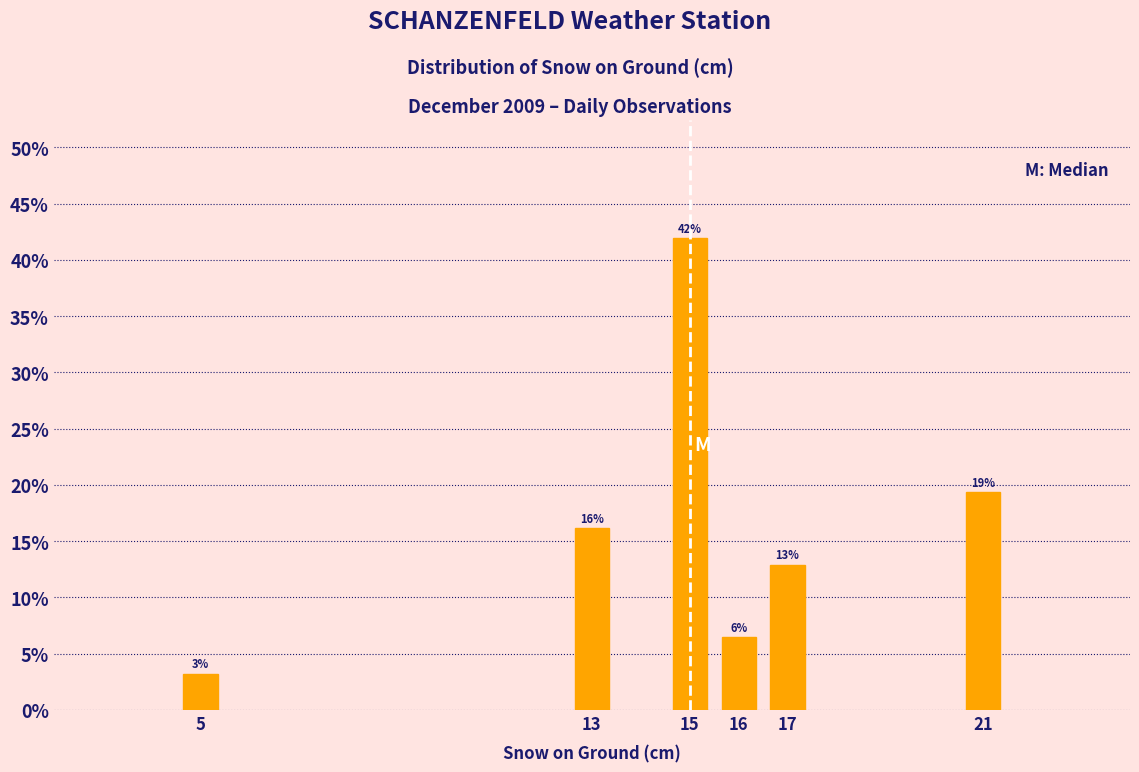

How many bars are there in total?

6